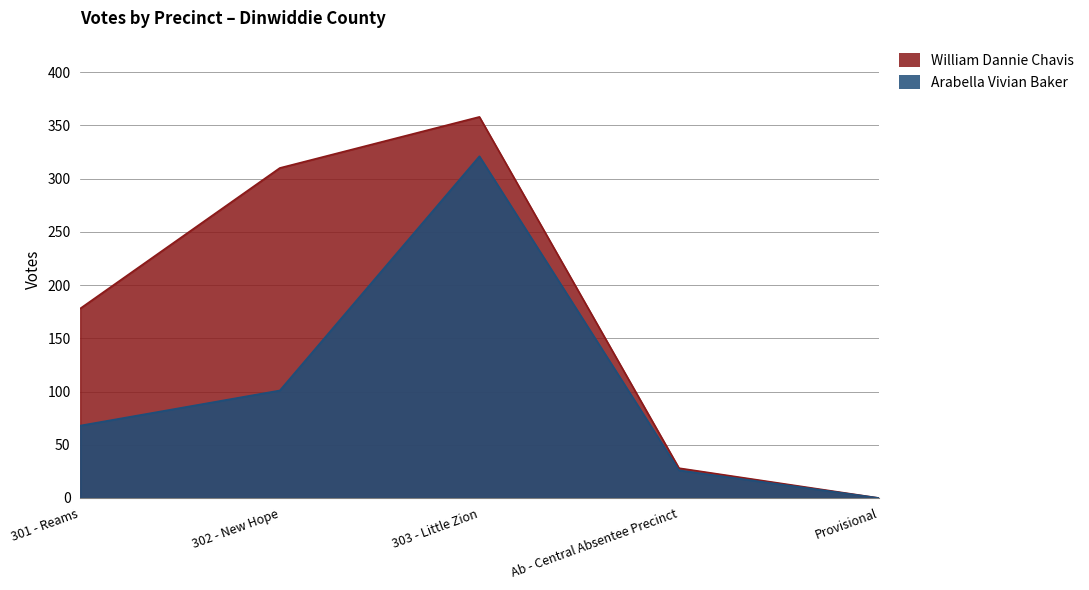

Reading right to left, transcribe all the data shown in this chart.

William Dannie Chavis: 0	28	358	310	178
Arabella Vivian Baker: 0	26	321	101	68